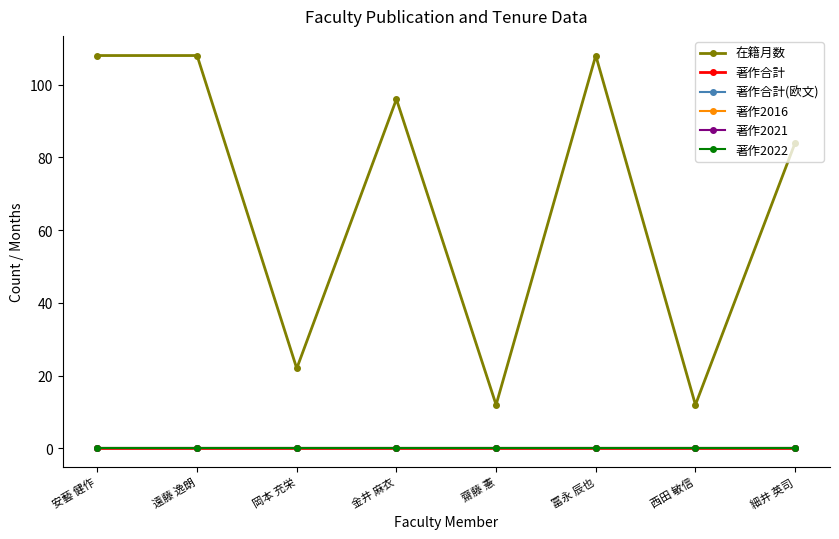

At how many categories does at least one series exceed 24?

5